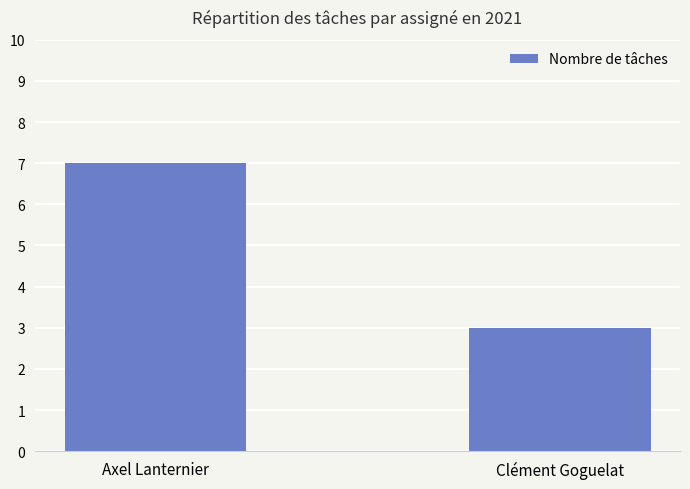

Rank the categories by value from lowest to highest.

Clément Goguelat, Axel Lanternier